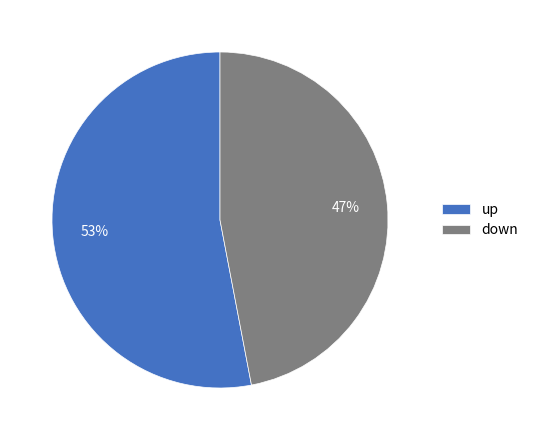

Which slice is the largest?

up